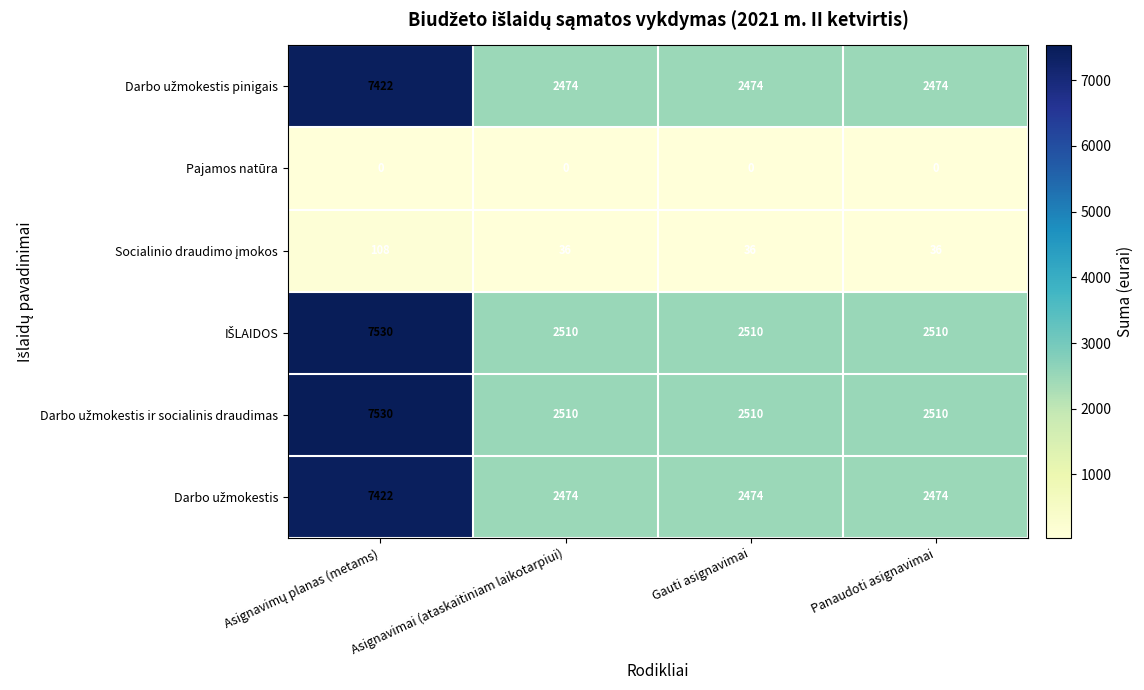

What is the total value across all series at Asignavimai (ataskaitiniam laikotarpiui)?

10004